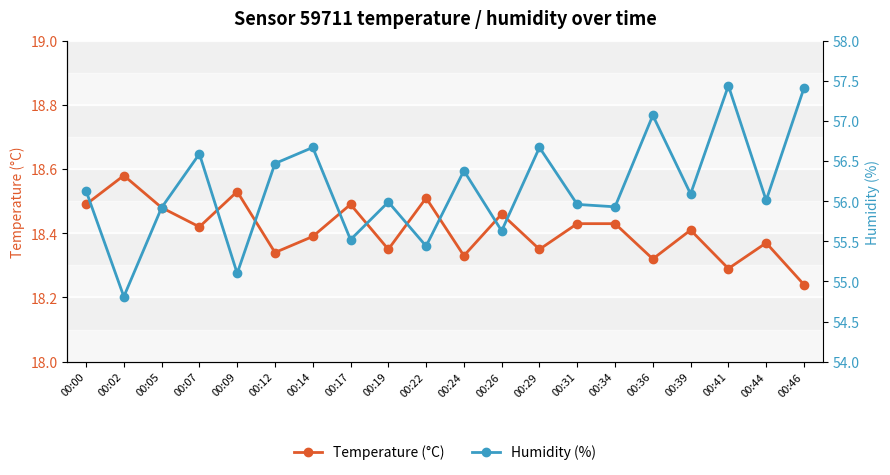

At which category does Humidity (%) reach its first local peak?

00:07